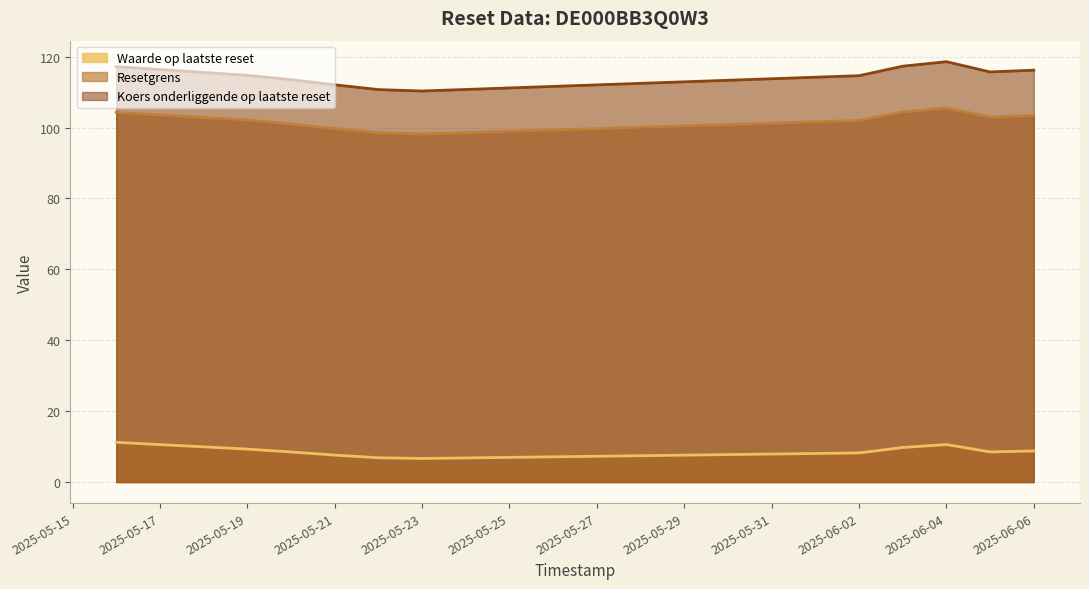

Where does the Waarde op laatste reset series first go above 8?

2025-05-16